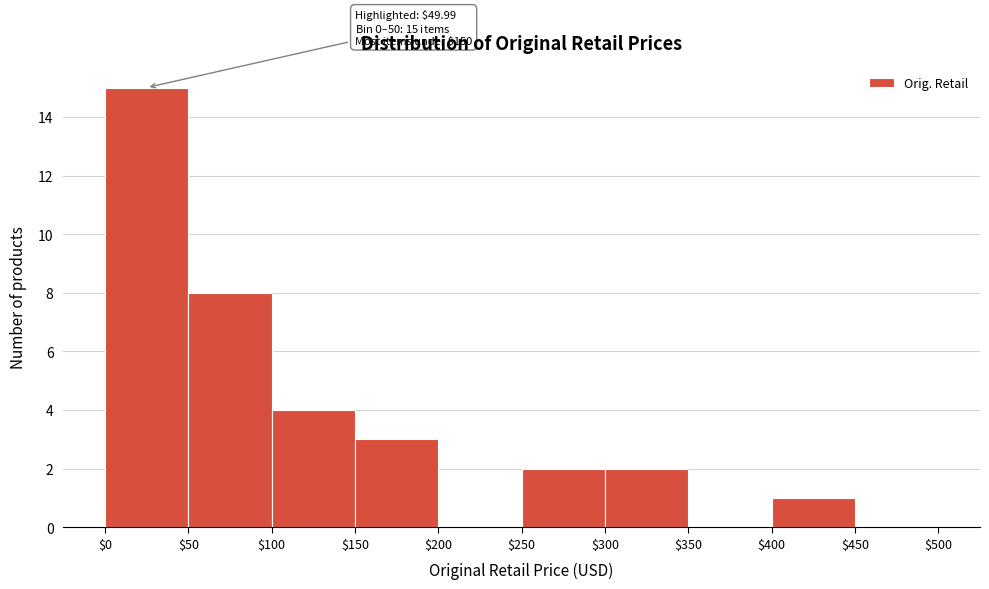

Over which range of the x-axis is the bar tallest?

$0 to $50